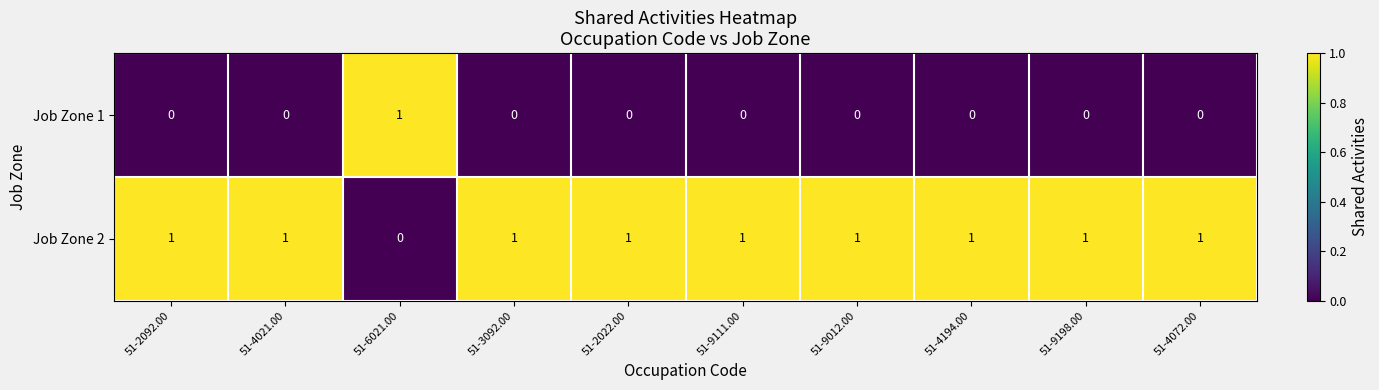

Is the value of Job Zone 2 at 51-3092.00 greater than the value of Job Zone 1 at 51-4021.00?

Yes